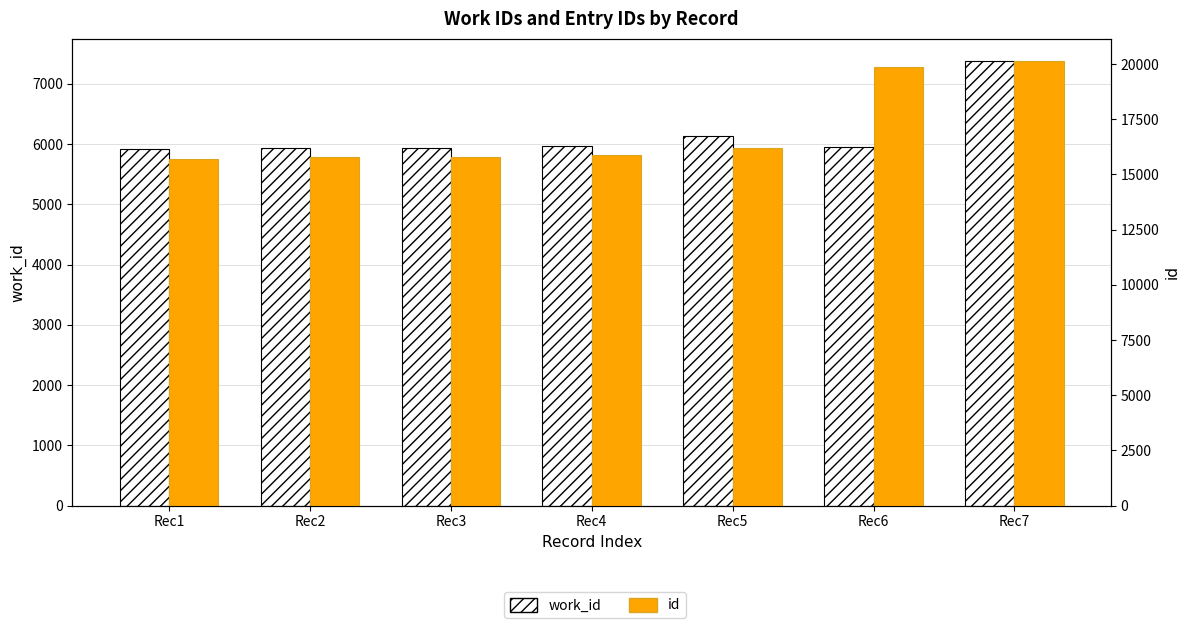

Is it true that work_id equals 10136 at Rec4?

False